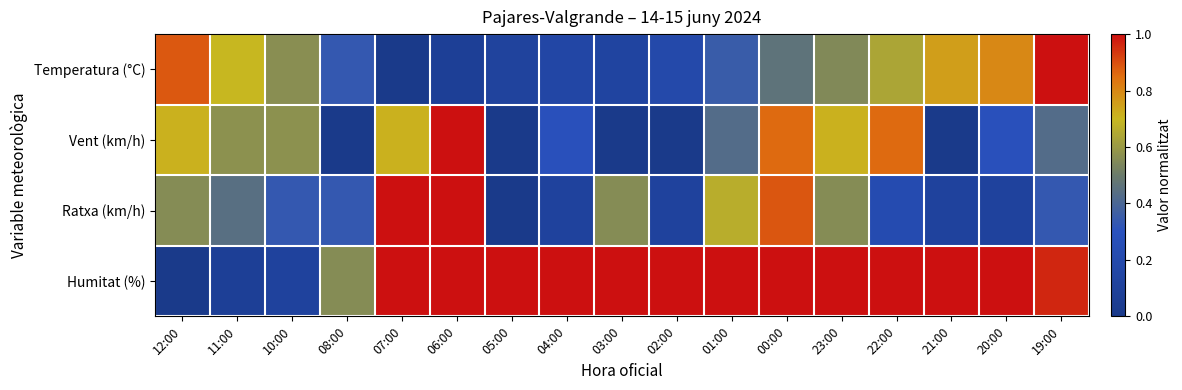

Which series has the widest spread of values?

Temperatura (°C)